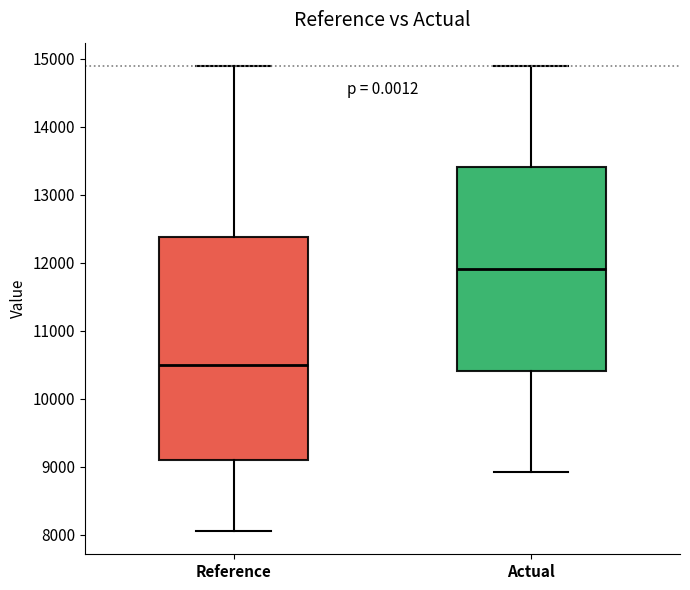

Reading left to right, transcribe this box plot: for each box, give where its median line is, the range the box spans, and where its two whiskers end, as read against the y-axis. The values are not printed on the chart, so give them approximately, as read against the axis.

Reference: median 10500, box 9100 to 12400, whiskers 8100 to 14900
Actual: median 11900, box 10400 to 13400, whiskers 8900 to 14900